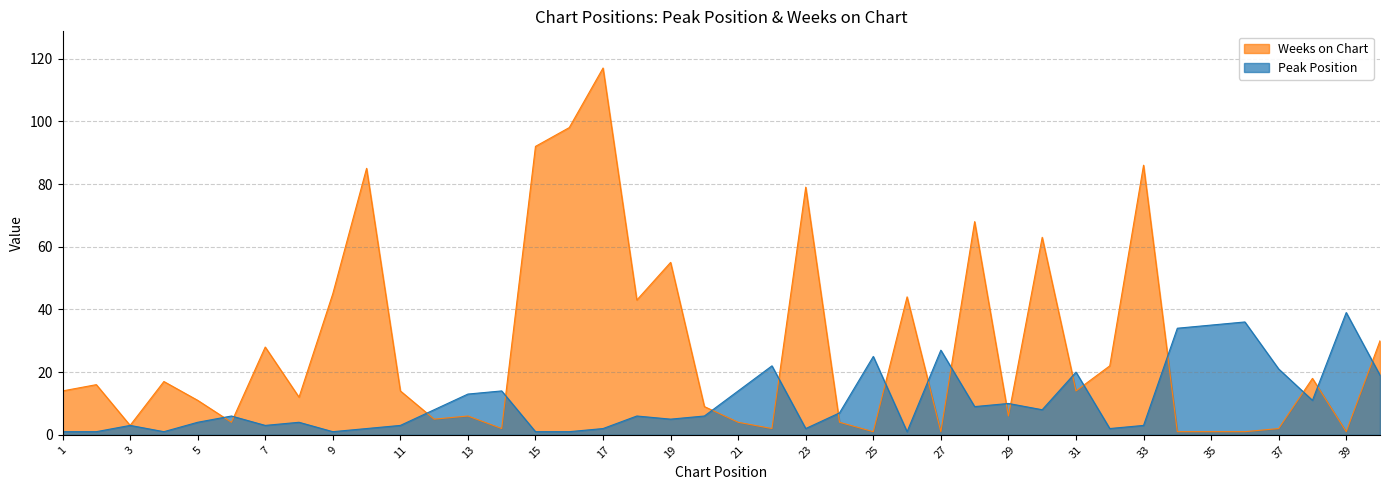

What is the value of the Peak Position point at the 14th from the left?

14